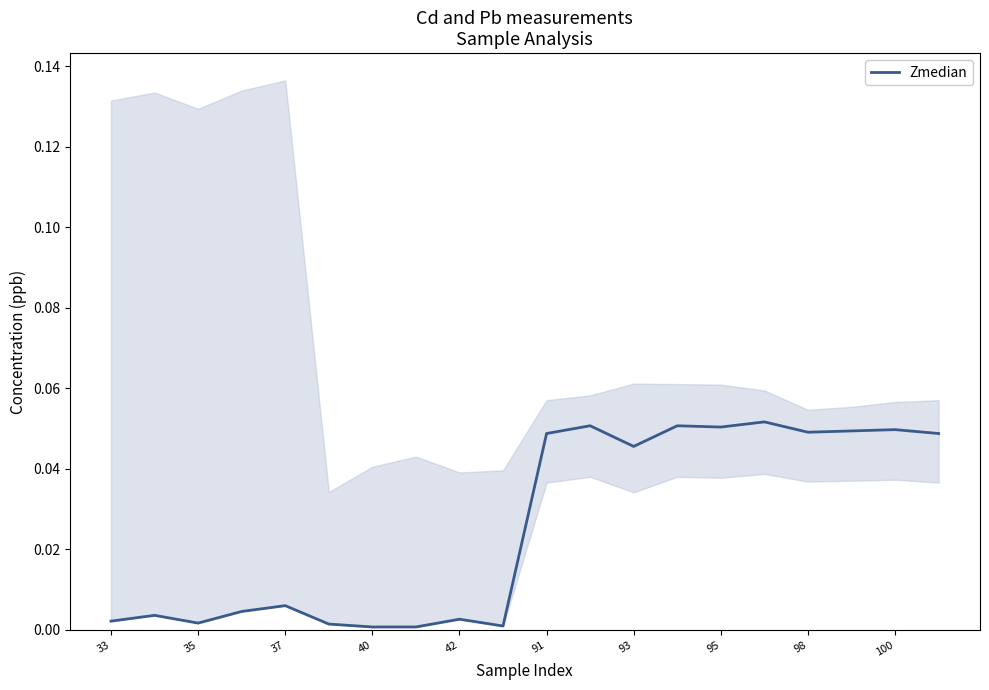

How many points are lower than both their immediate neighbors (excluding endpoints)?

6